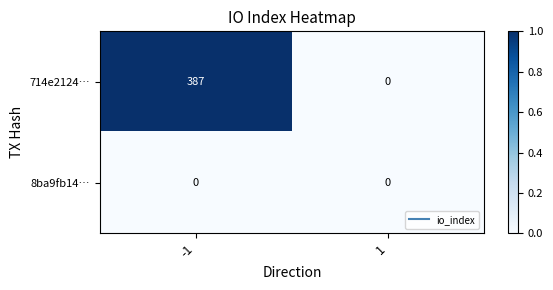

At which category is the sum across all series the highest?

-1